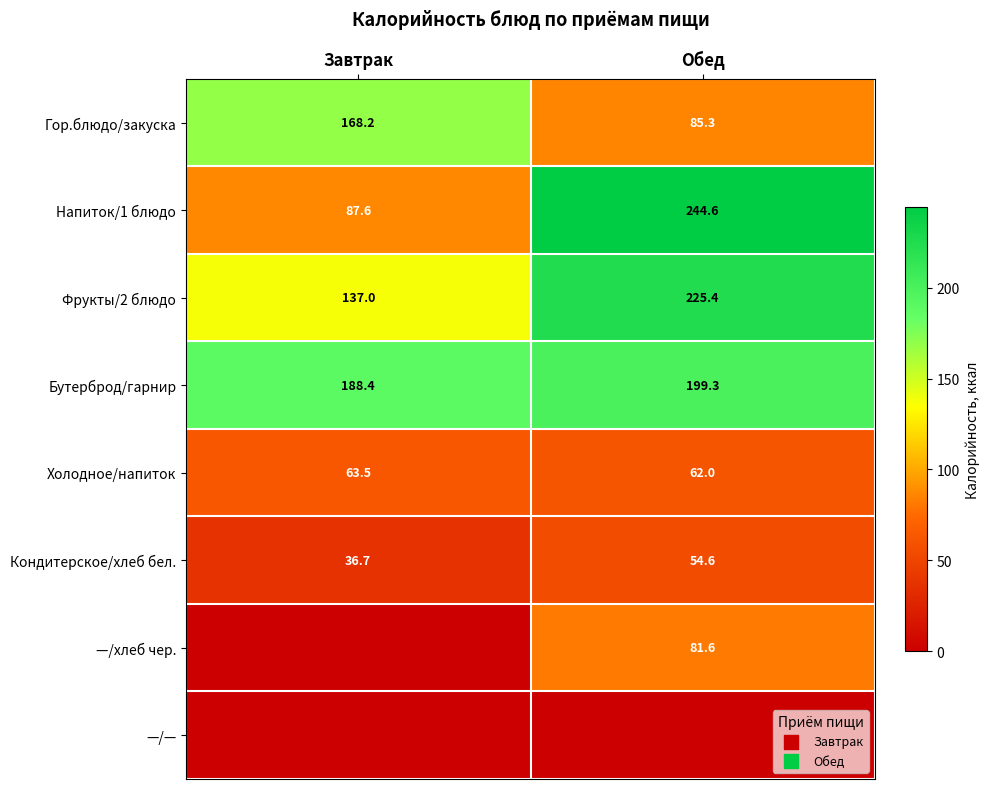

List the labels in order of Бутерброд/гарнир value, largest first.

Обед, Завтрак